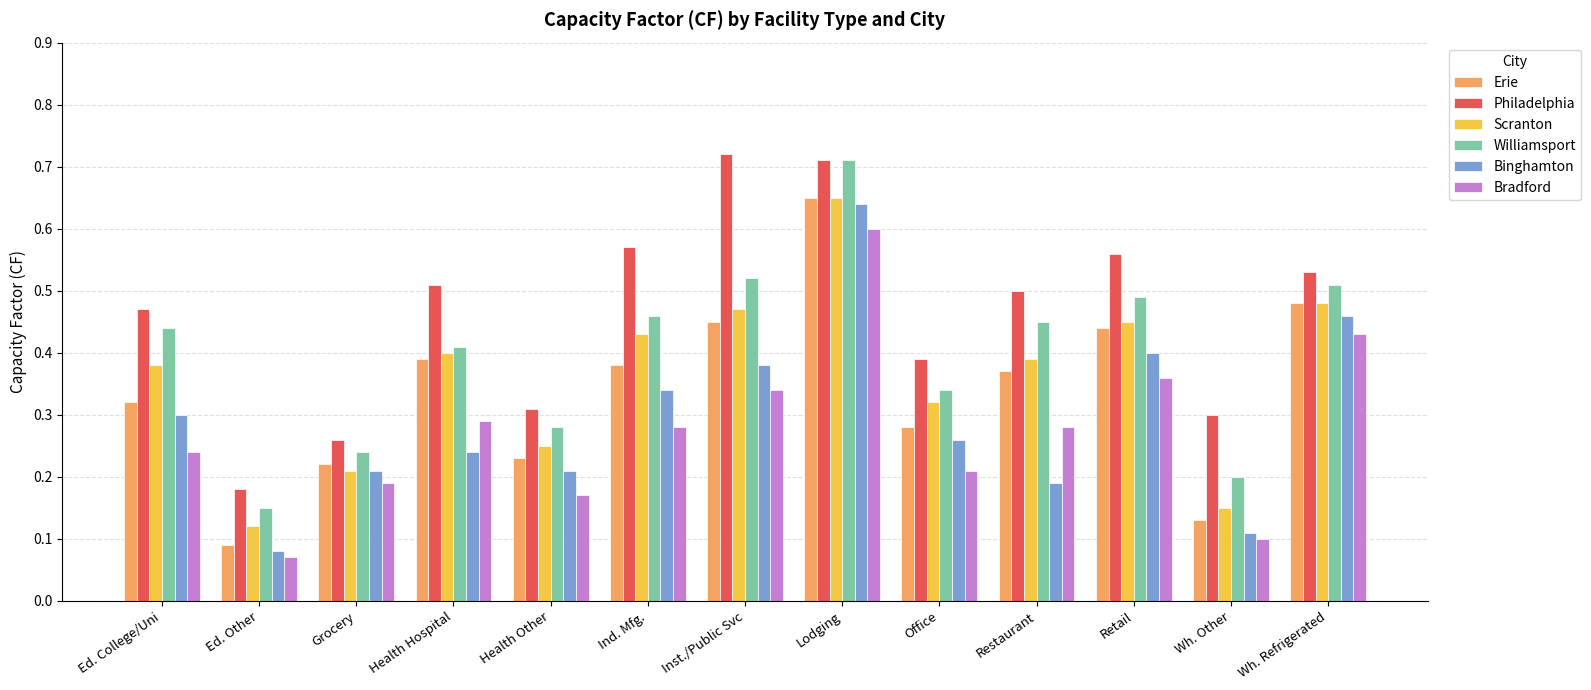

True or false: Binghamton has a value of 0.2 at Restaurant.

True